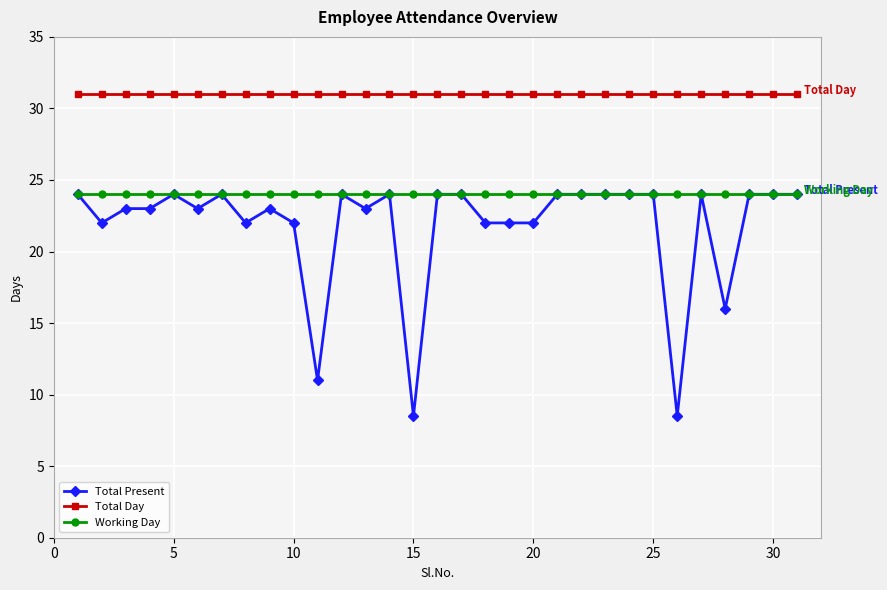

What is the sum of all Total Present values?

675.0